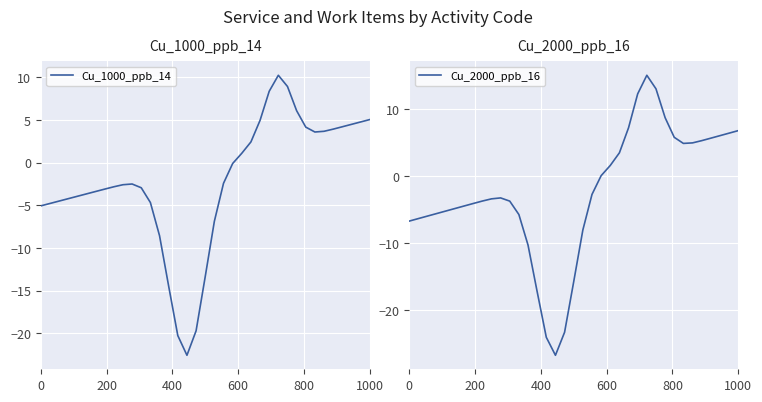

How many values in Cu_1000_ppb_14 are below zero?

22